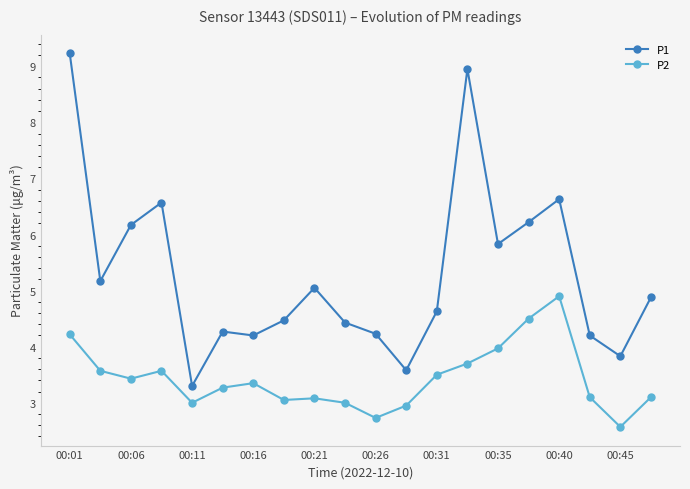

What is the value of the P2 point at the 11th from the left?

2.7